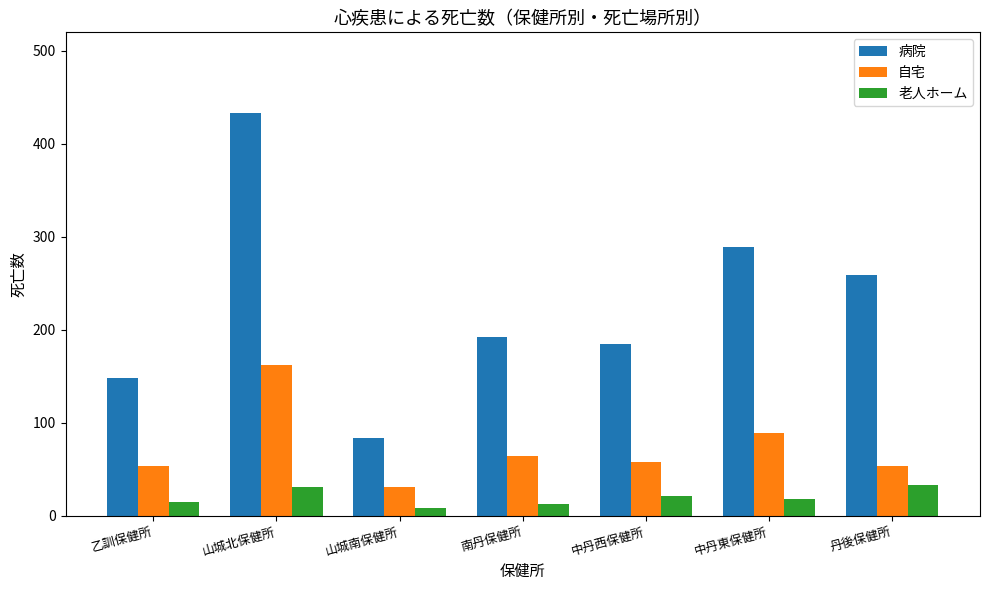

What is the maximum value shown in the chart?

433